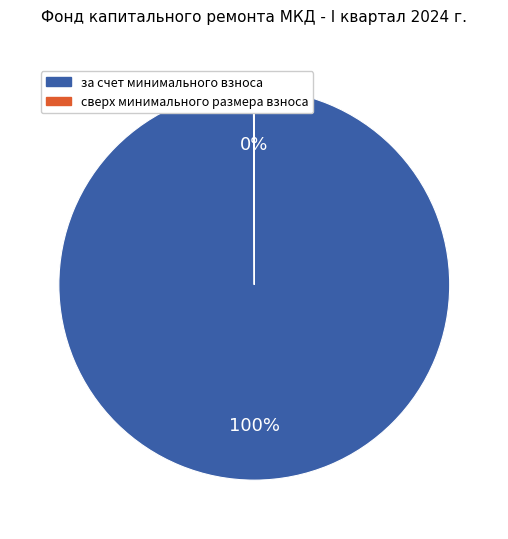

Which category has the biggest portion of the pie?

за счет минимального взноса